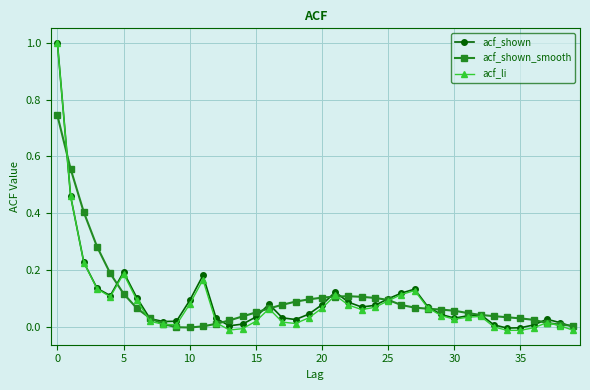

What is the highest value of the acf_shown series?

1.0